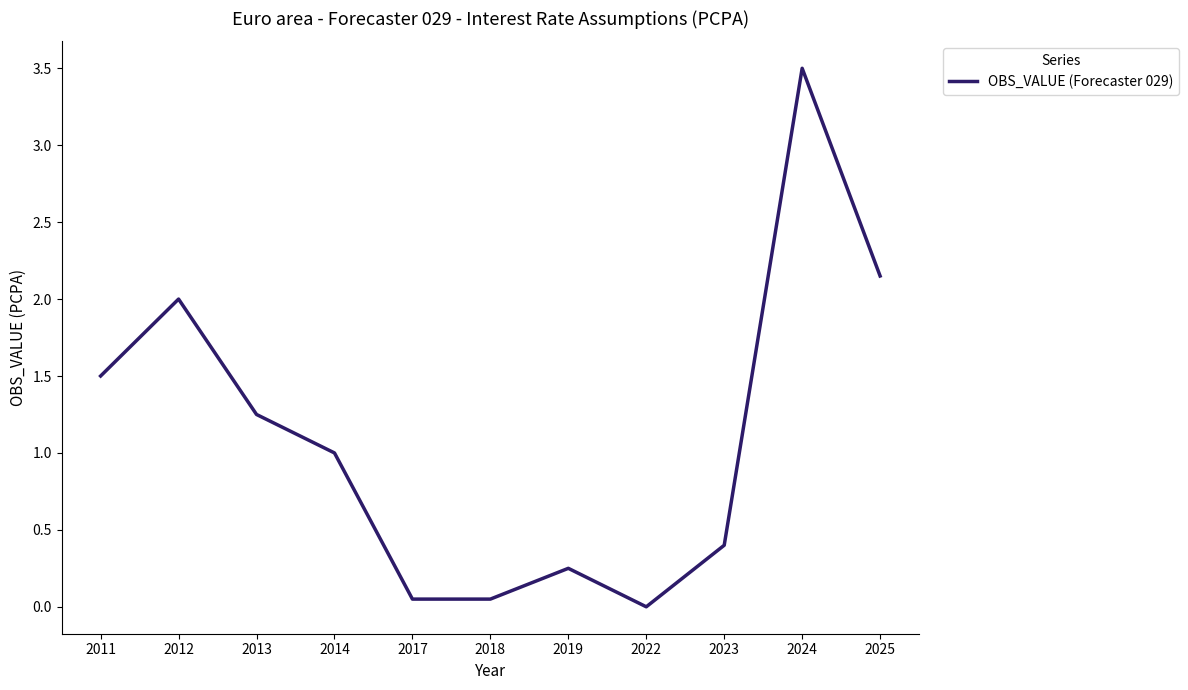

Between 2013 and 2012, which is larger?

2012